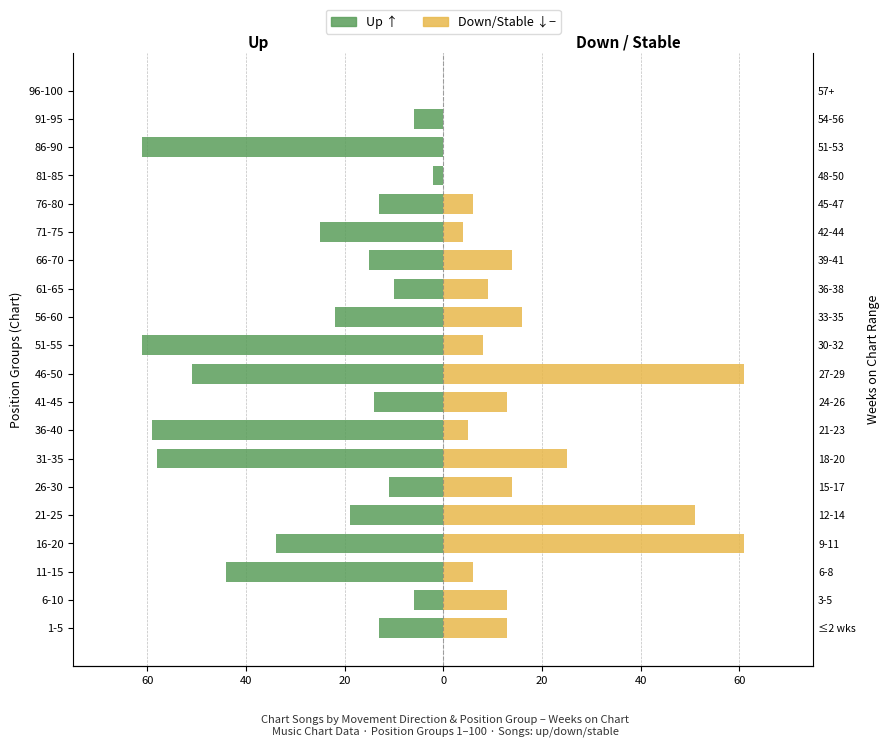

How many data points in Up are less than -15?

10